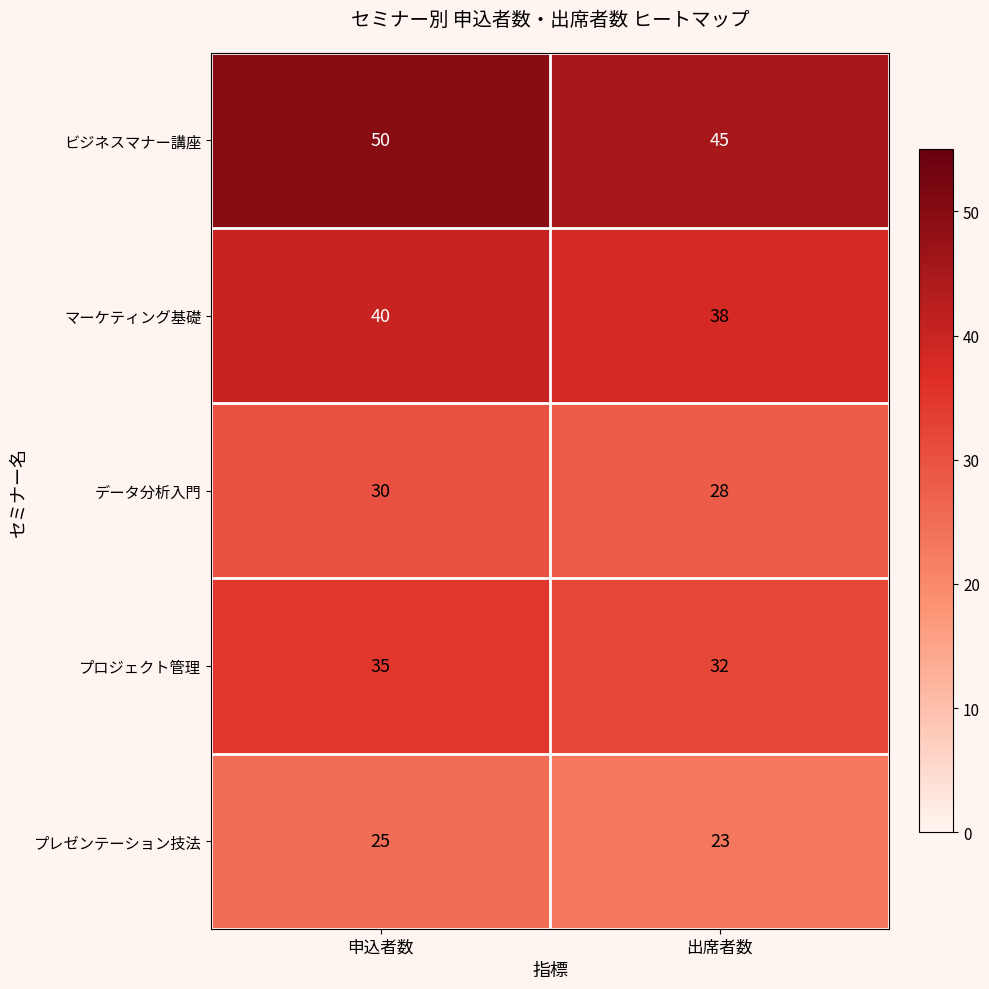

Read the マーケティング基礎 value at 出席者数.

38